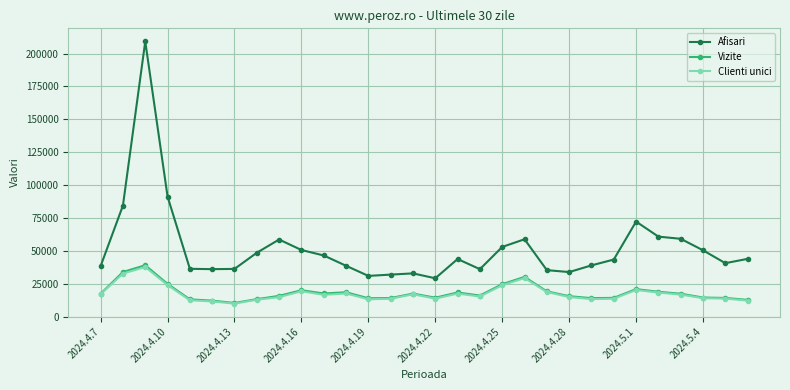

True or false: Clienti unici and Afisari cross at least once.

False